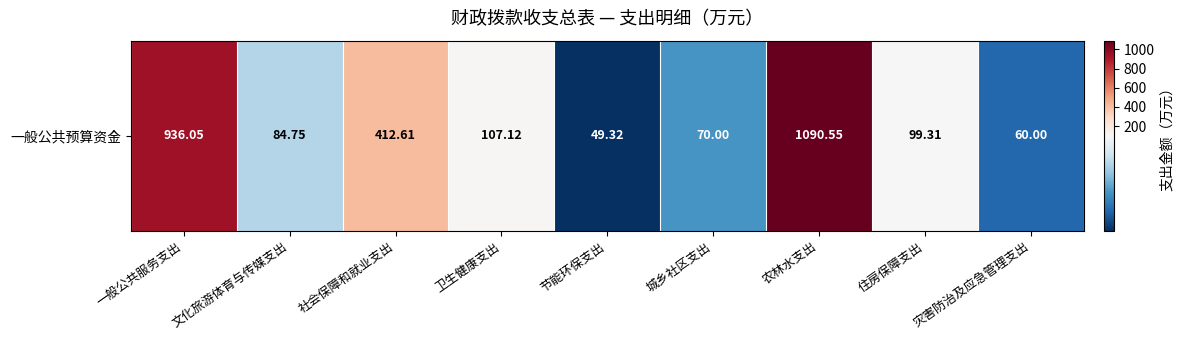

Rank the categories by value from highest to lowest.

农林水支出, 一般公共服务支出, 社会保障和就业支出, 卫生健康支出, 住房保障支出, 文化旅游体育与传媒支出, 城乡社区支出, 灾害防治及应急管理支出, 节能环保支出